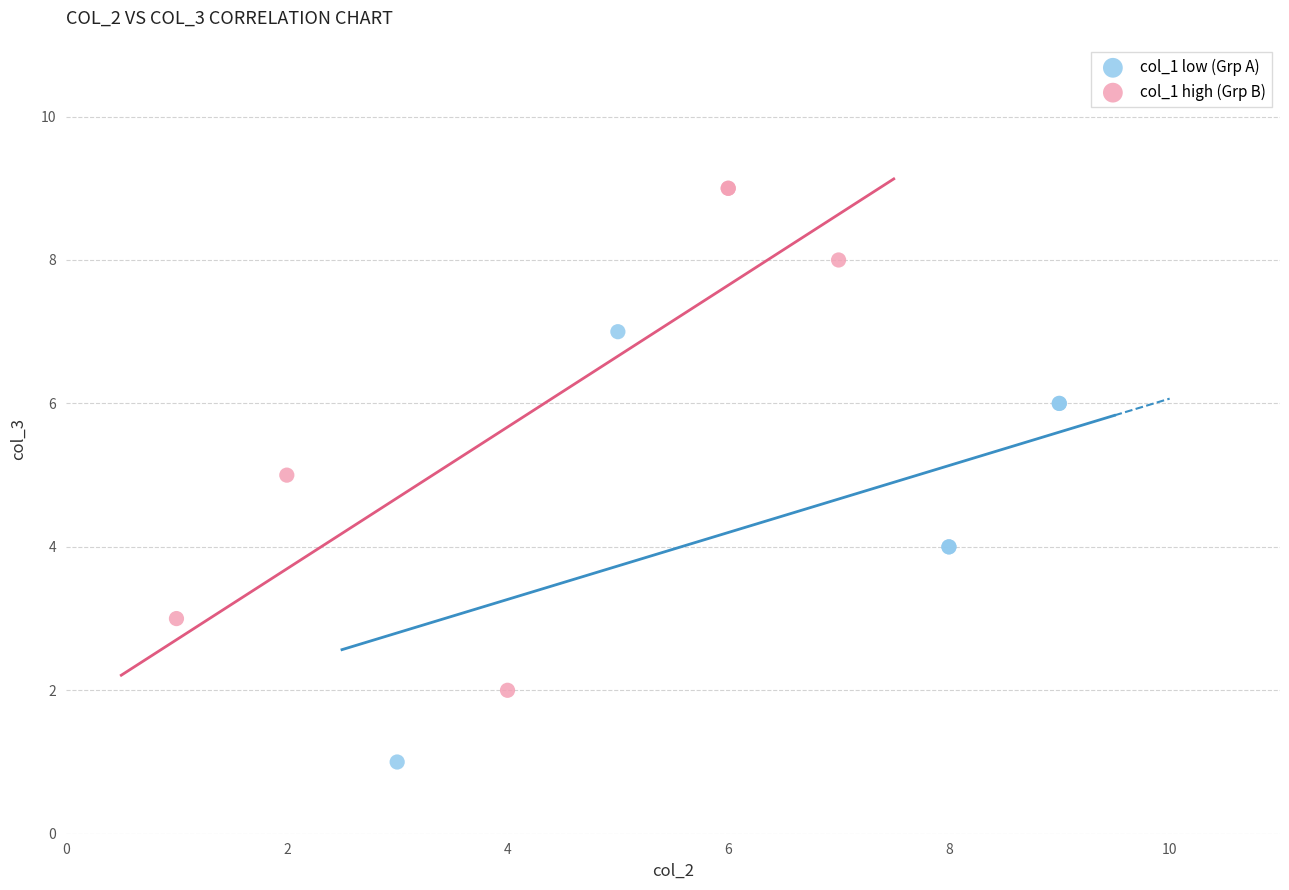

Which series reaches the maximum Y coordinate?

col_1 high (Grp B)